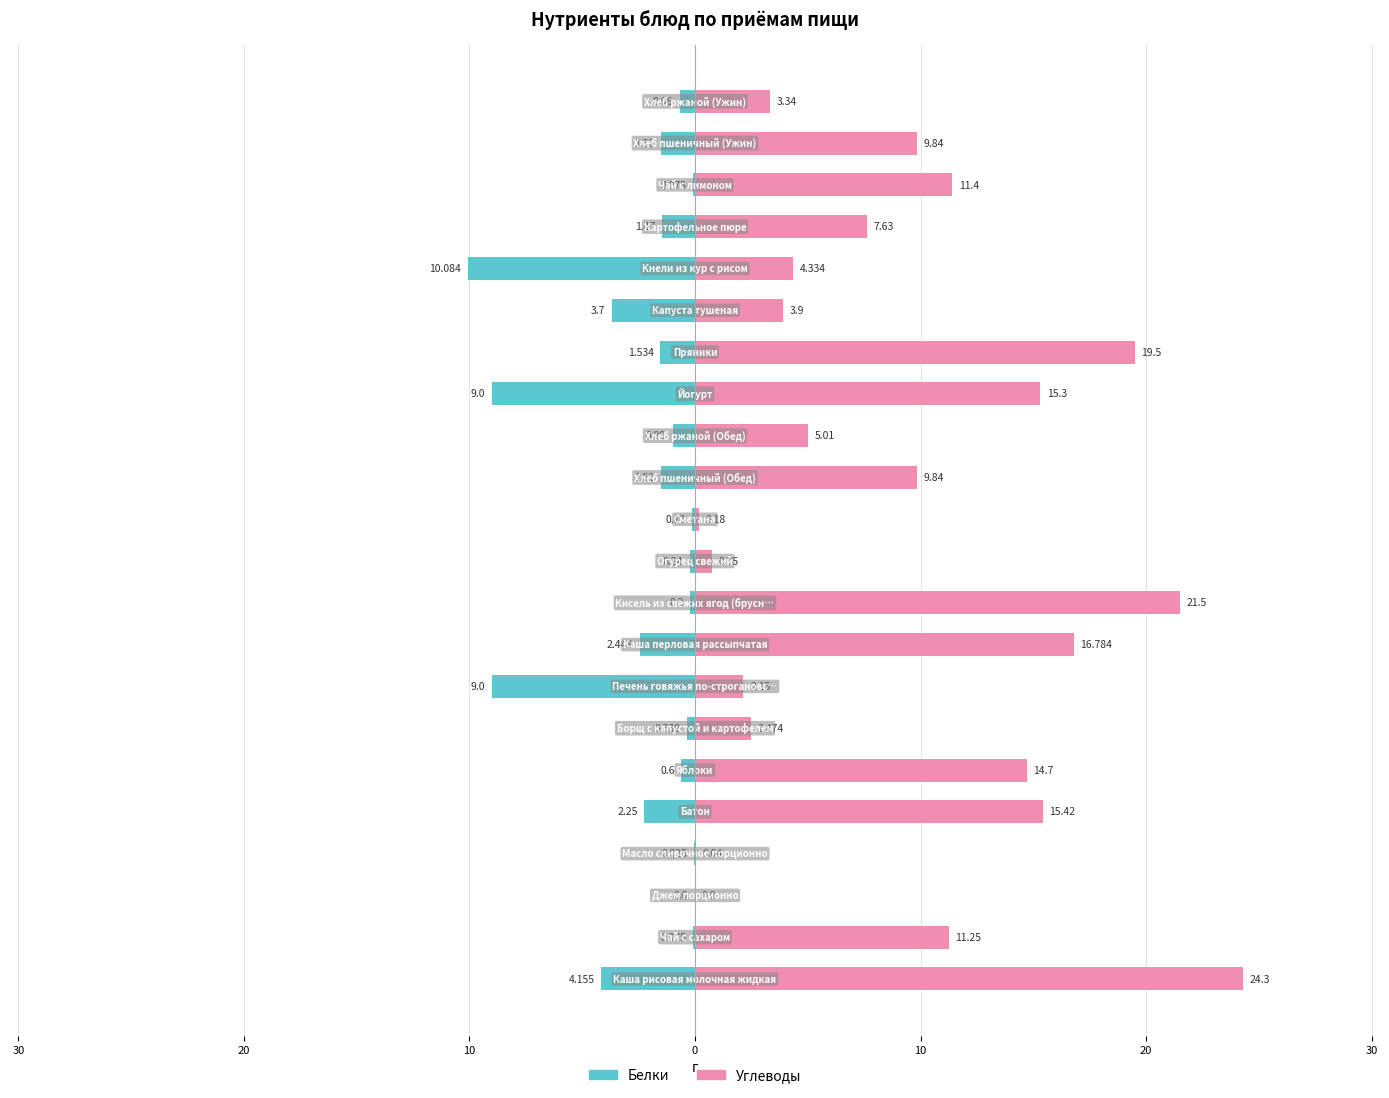

Which series has the widest spread of values?

Углеводы